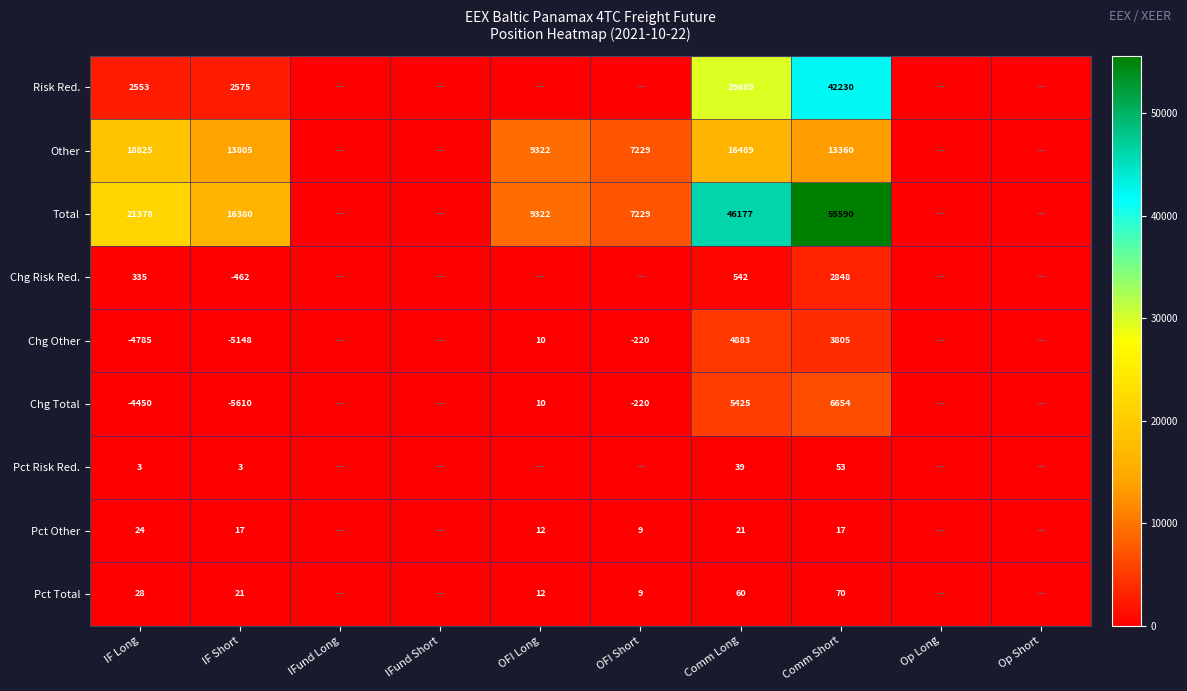

At which category is the sum across all series the highest?

Comm Short